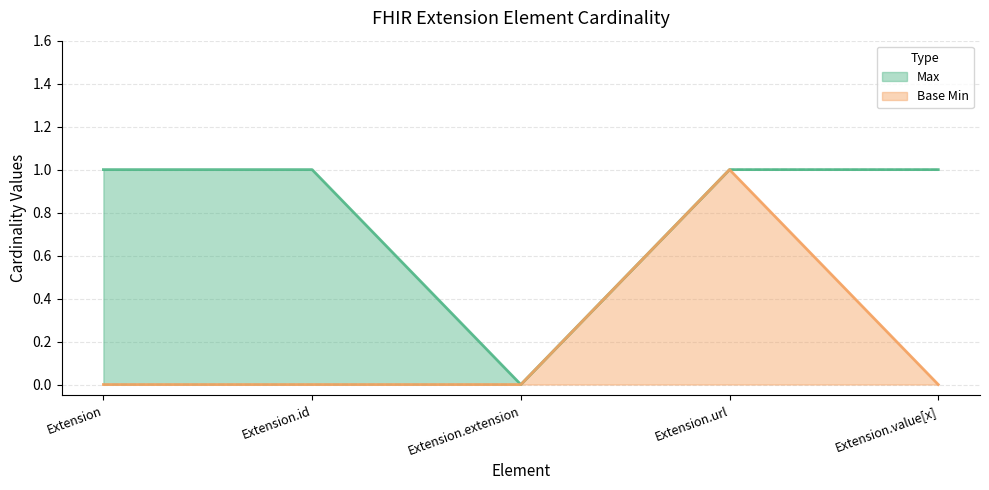

What position from the left is Extension?

1